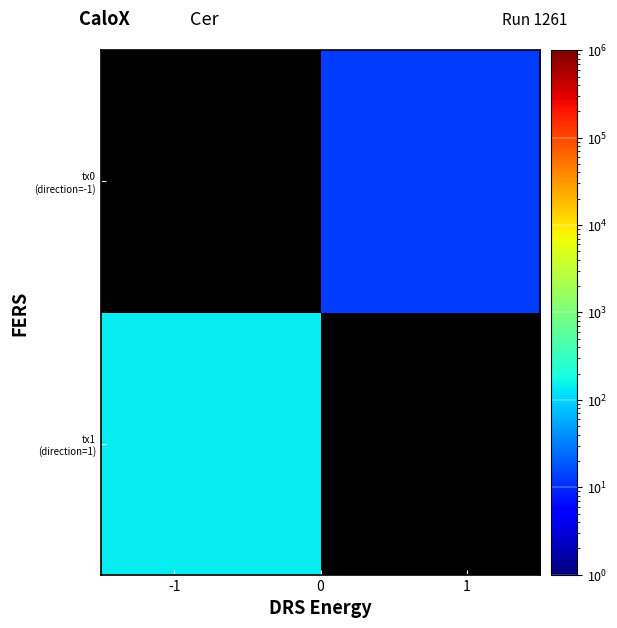

At how many categories does at least one series exceed 25?

1